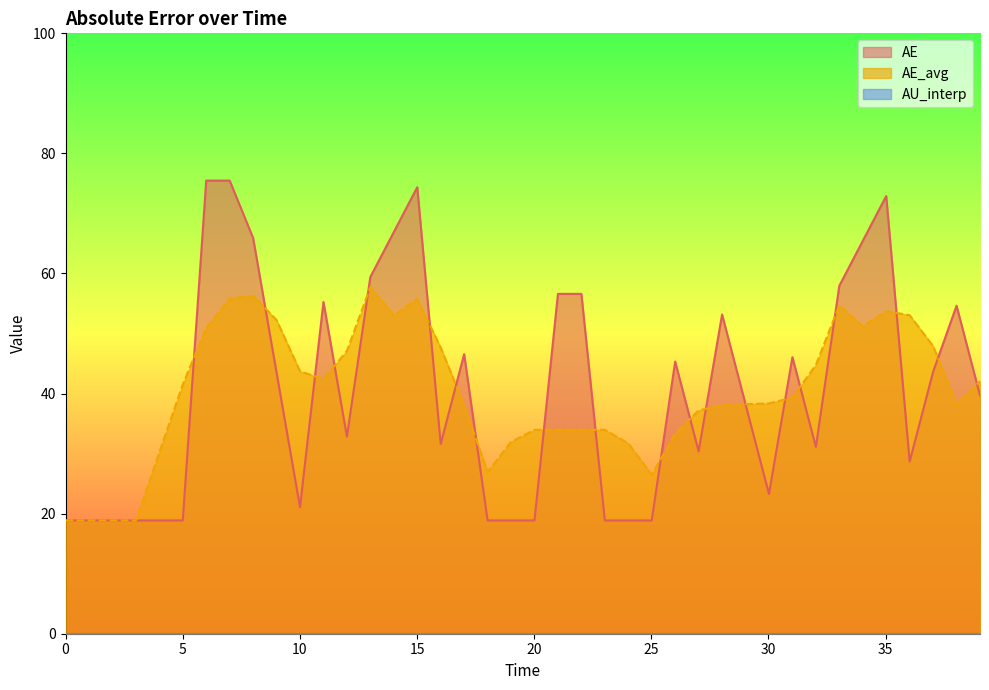

Which series has the widest spread of values?

AE